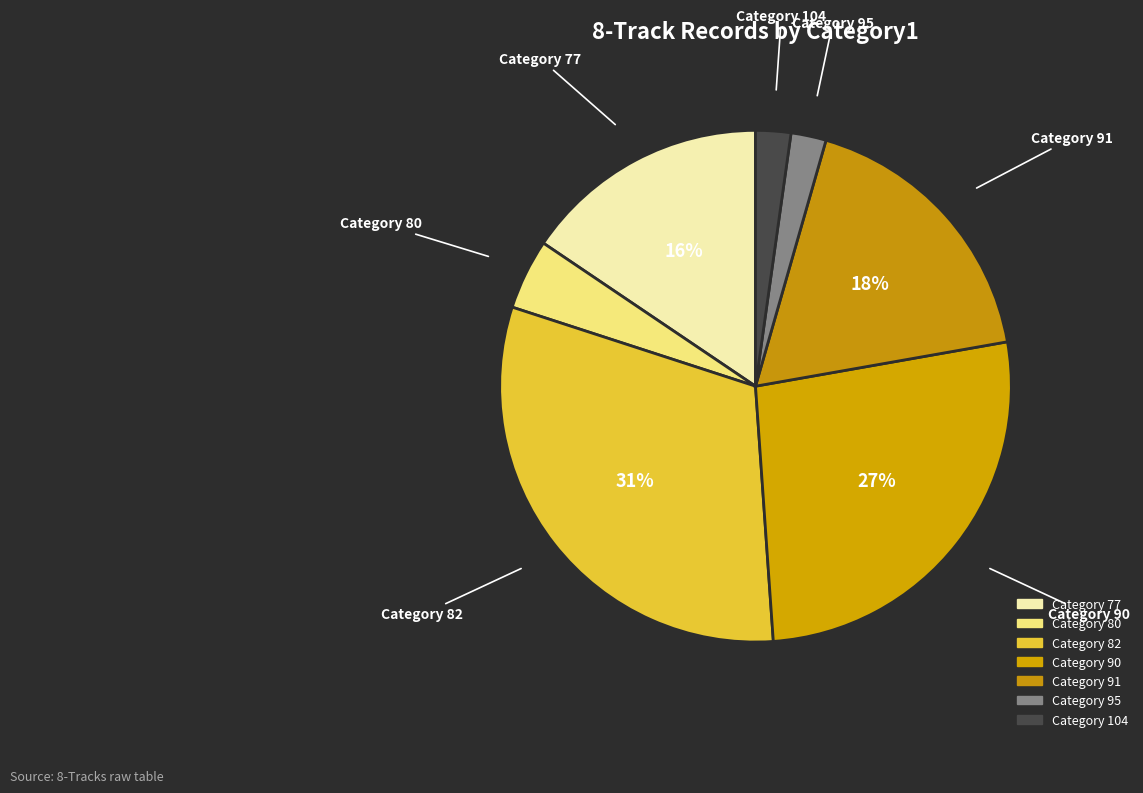

Count the number of slices in the pie.

7